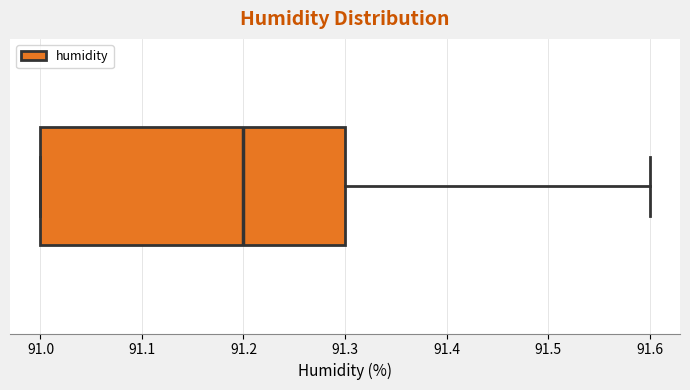

Transcribe this box plot: give where the median line is, the range the box spans, and where the two whiskers end, as read against the x-axis. The values are not printed on the chart, so give them approximately, as read against the axis.

median 91.2, box 91.0 to 91.3, whiskers 91.0 to 91.6